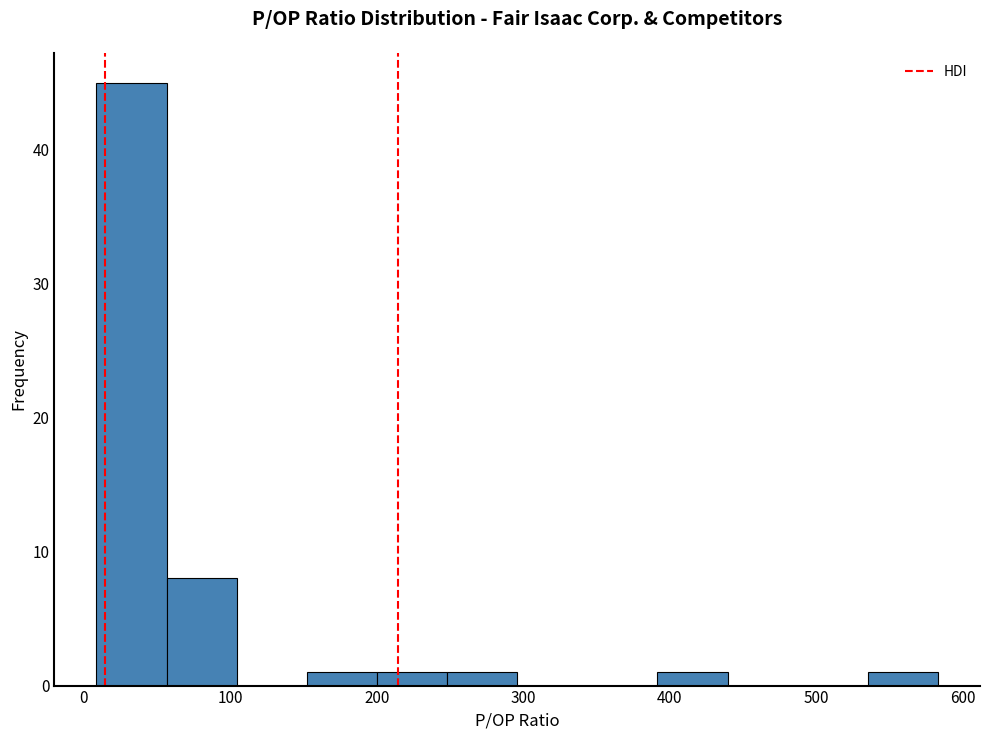

Reading left to right, list every bar in this chart as the range it spans on the x-axis followed by its height. Neither the bar edges nor the heights are printed on the chart, so give them approximately, as read against the axes.

10 to 60: 45
60 to 100: 8
100 to 150: 0
150 to 200: 1
200 to 250: 1
250 to 300: 1
300 to 340: 0
340 to 390: 0
390 to 440: 1
440 to 490: 0
490 to 540: 0
540 to 580: 1